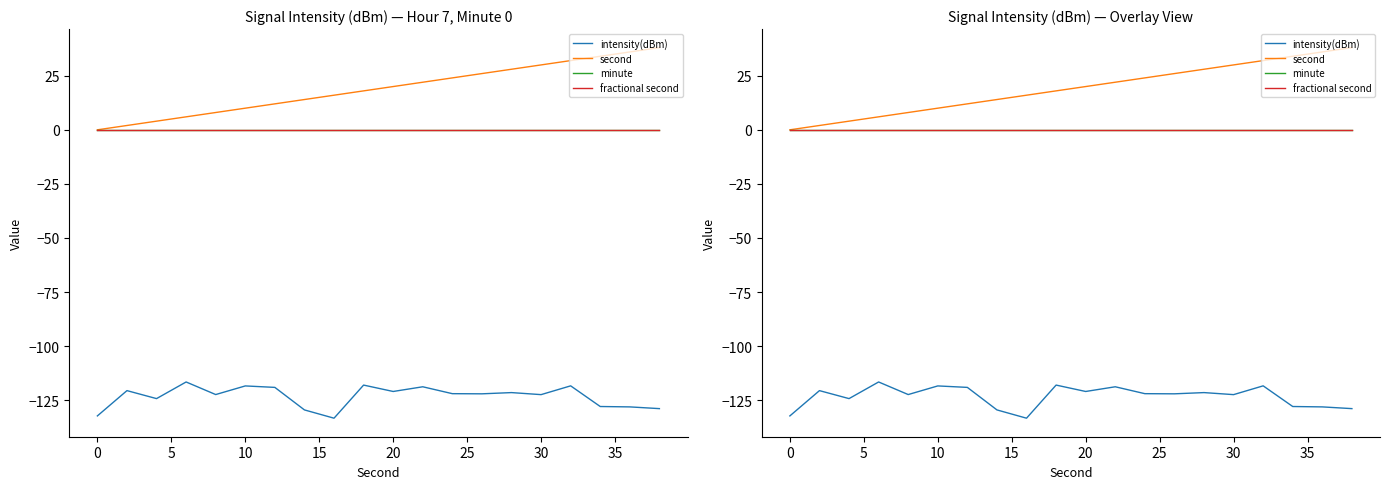

The minute series shows 0.0 at 30. True or false?

True